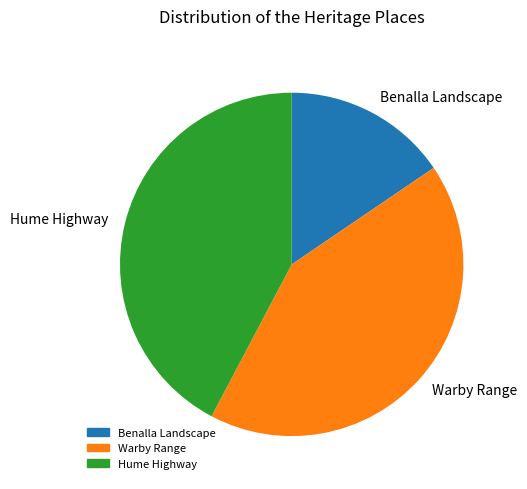

Which slice is the smallest?

Benalla Landscape